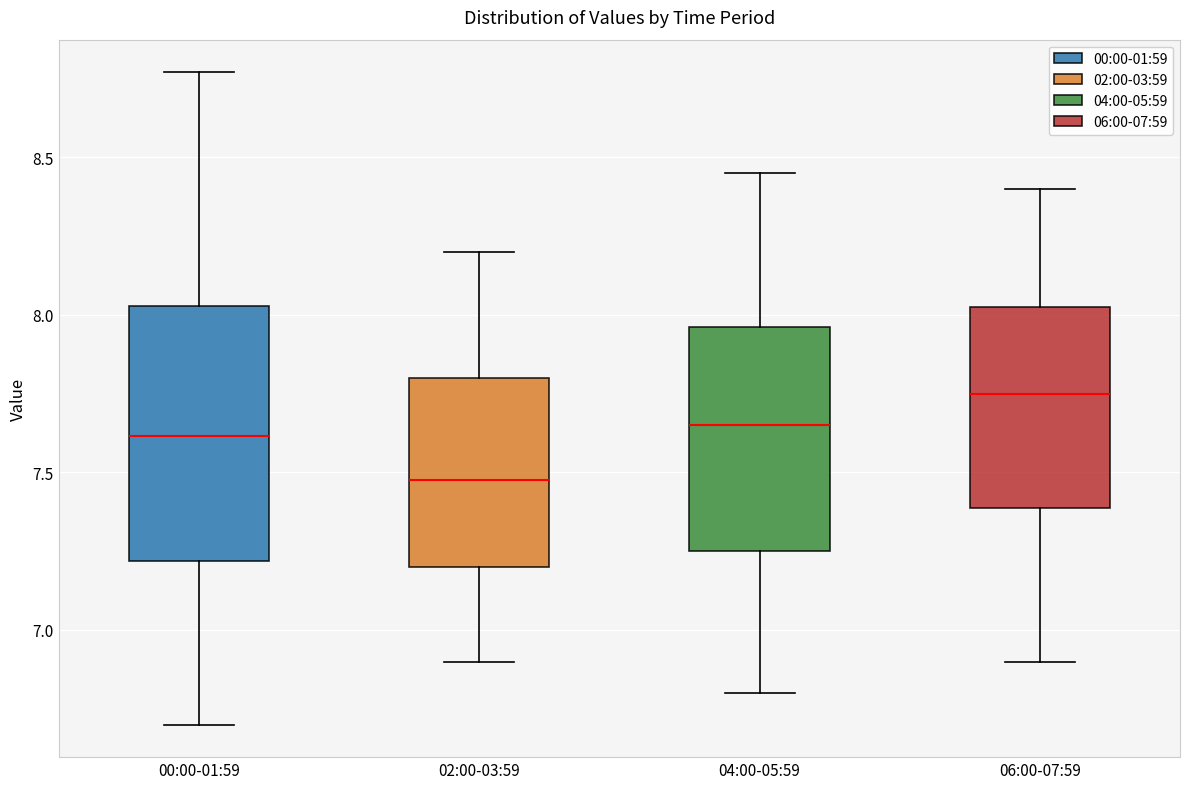

Which box has the highest median line?

06:00-07:59